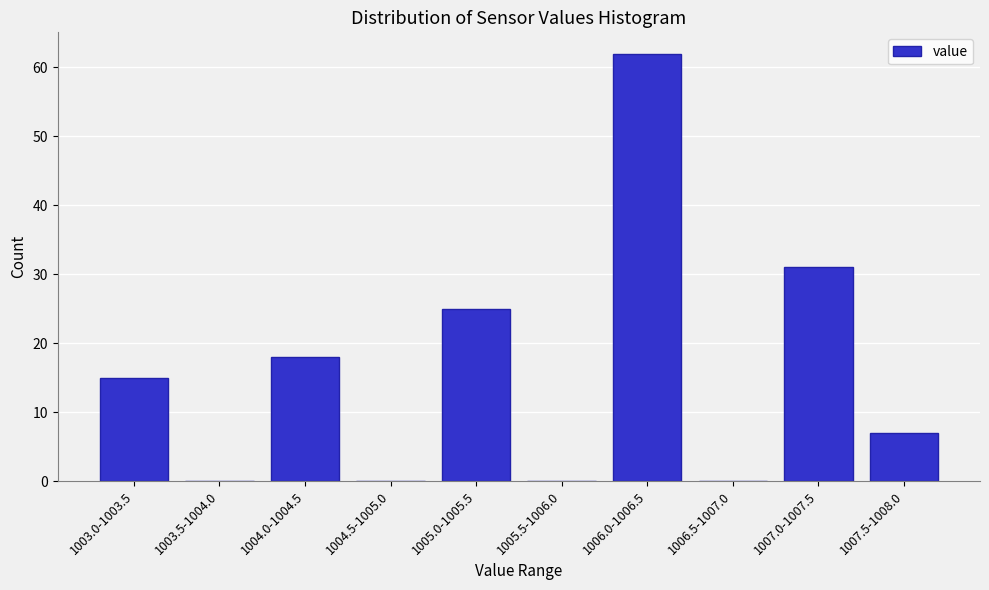

Reading right to left, extract all data points from this chart.

1007.5-1008.0=7	1007.0-1007.5=31	1006.5-1007.0=0	1006.0-1006.5=62	1005.5-1006.0=0	1005.0-1005.5=25	1004.5-1005.0=0	1004.0-1004.5=18	1003.5-1004.0=0	1003.0-1003.5=15